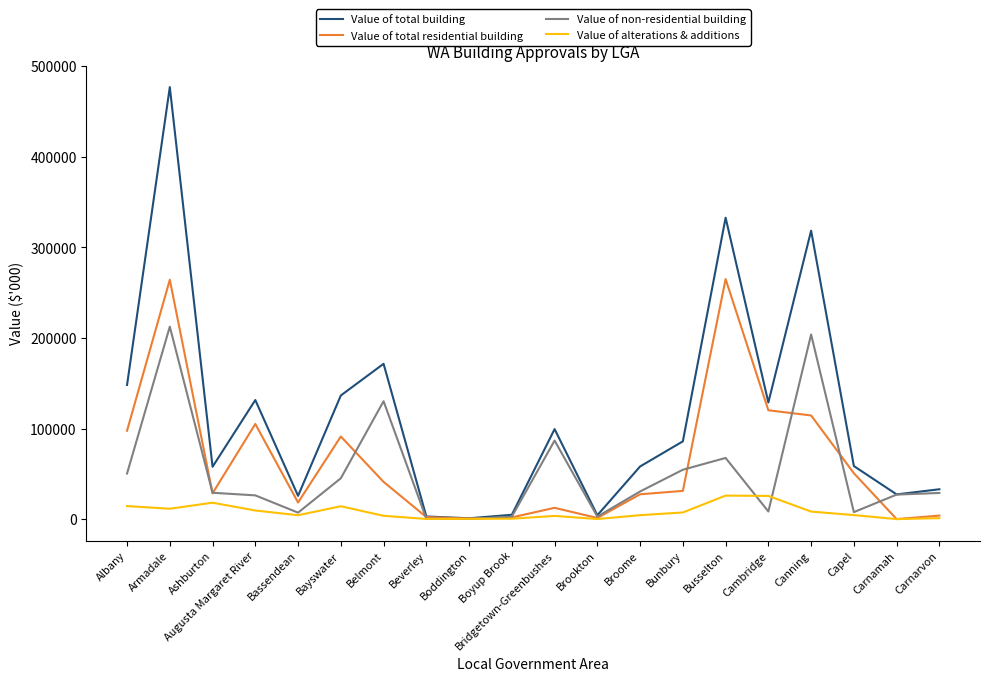

Which series has the widest spread of values?

Value of total building